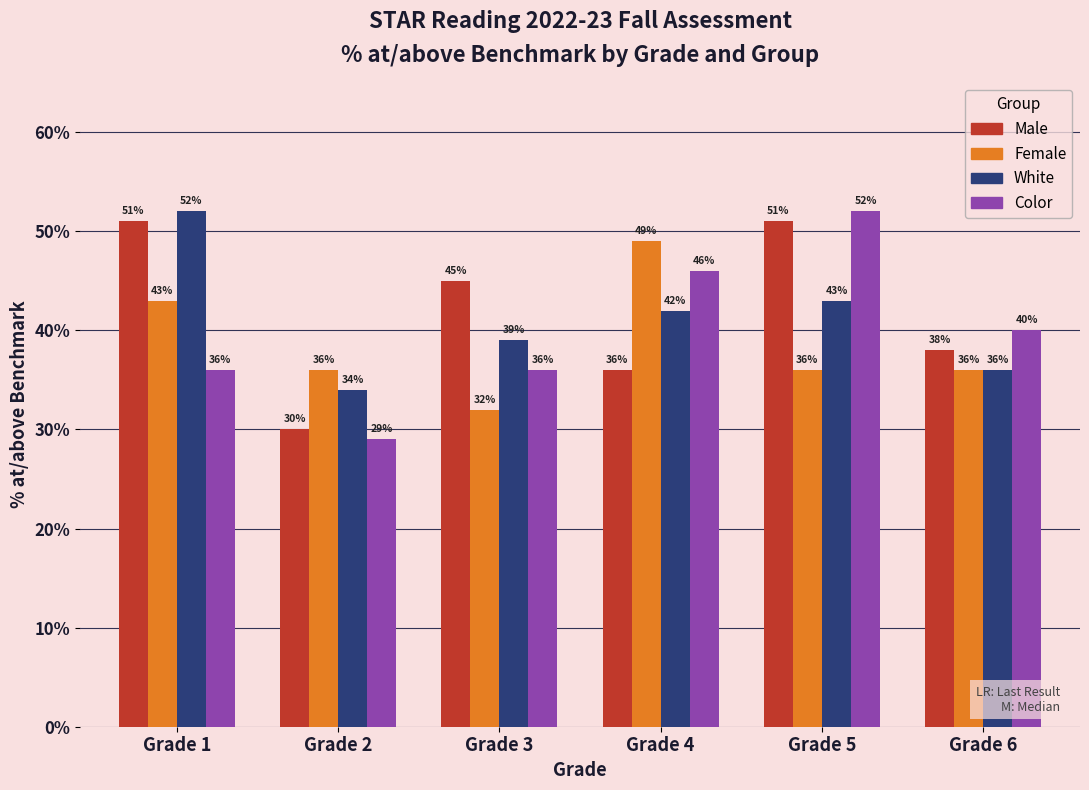

Reading left to right, transcribe all the data shown in this chart.

Male: Grade 1=51	Grade 2=30	Grade 3=45	Grade 4=36	Grade 5=51	Grade 6=38
Female: Grade 1=43	Grade 2=36	Grade 3=32	Grade 4=49	Grade 5=36	Grade 6=36
White: Grade 1=52	Grade 2=34	Grade 3=39	Grade 4=42	Grade 5=43	Grade 6=36
Color: Grade 1=36	Grade 2=29	Grade 3=36	Grade 4=46	Grade 5=52	Grade 6=40